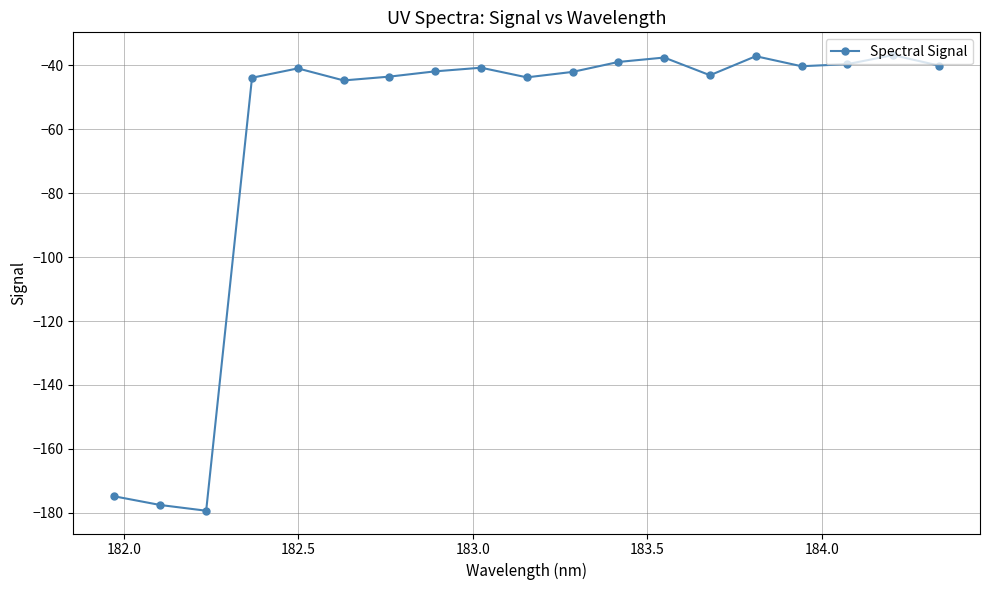

What is the average value?

-62.4